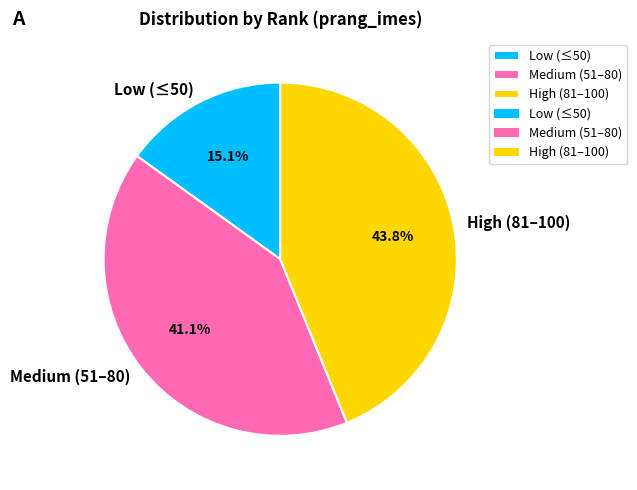

To the nearest percent, what is the difference between the largest and smallest slice percentages?

29%